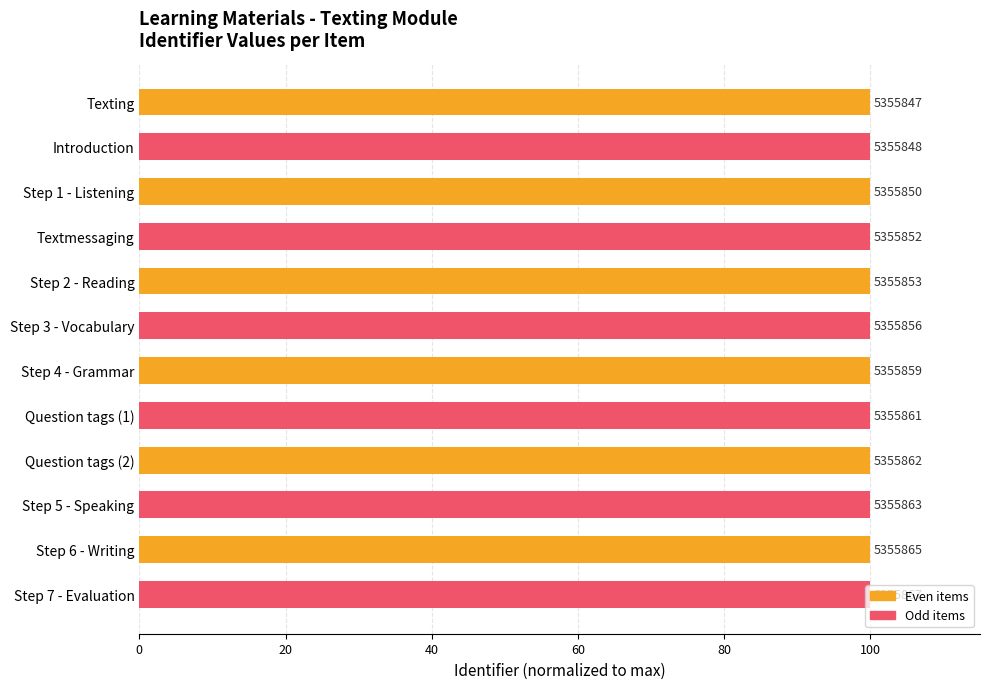

Does the chart contain any negative values?

No